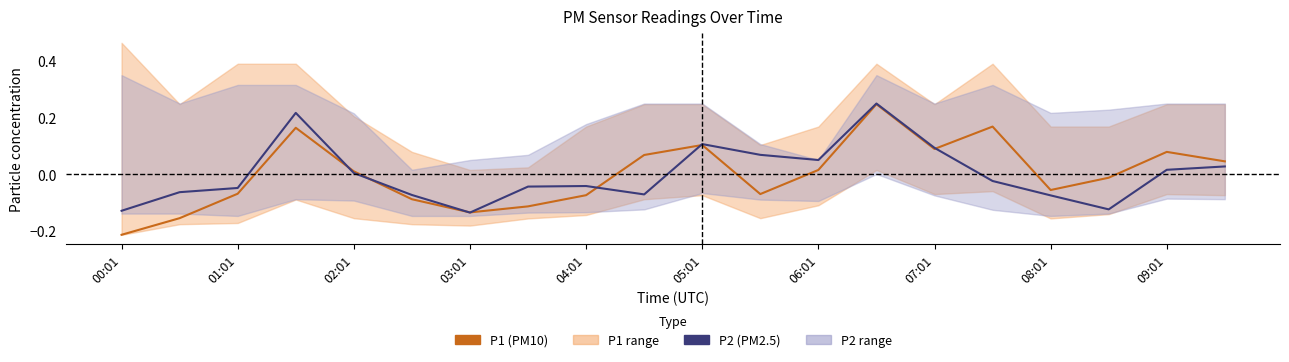

How many values in P1 (PM10) are below zero?

10